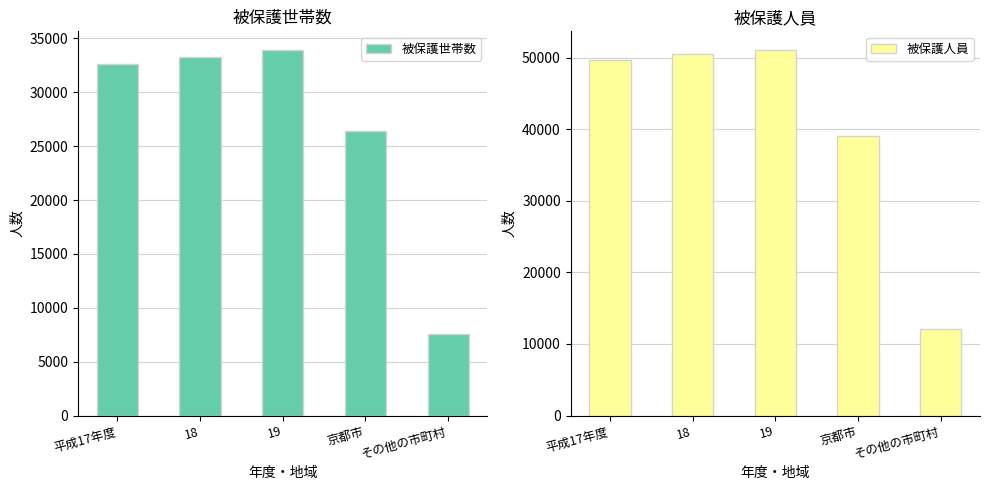

Rank the series by their maximum value, from lowest to highest.

被保護世帯数, 被保護人員